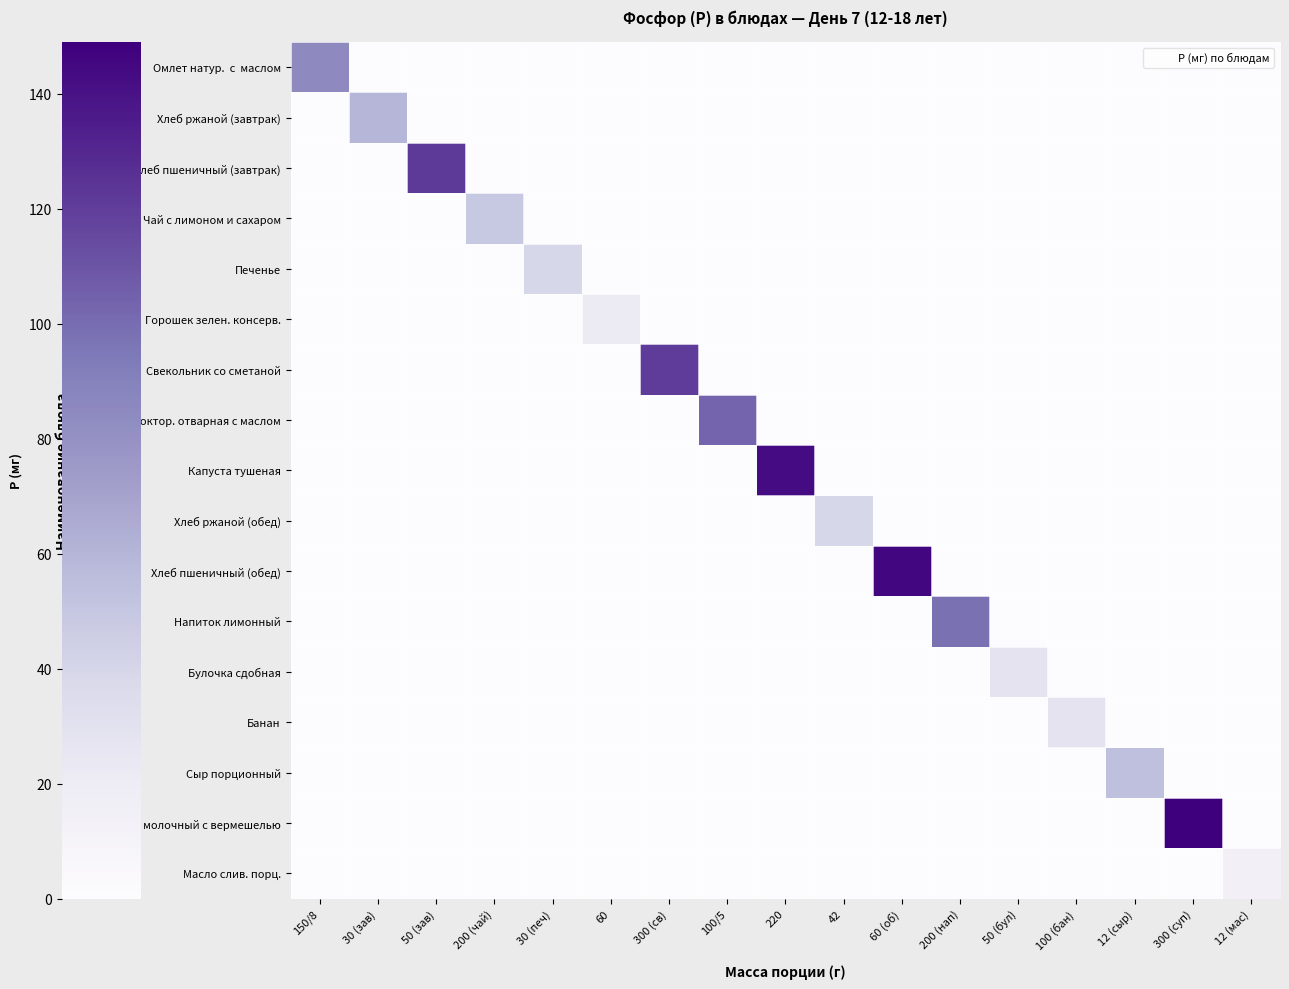

How many series are shown in this chart?

17